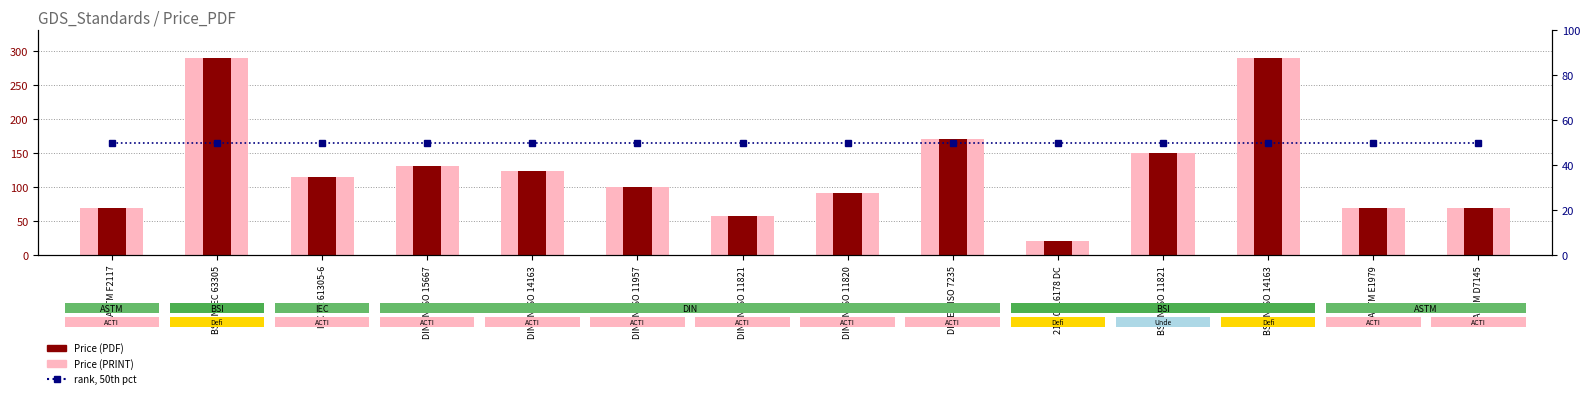

What is the difference between the maximum and minimum values in the Price (PRINT) – light series?

270.0